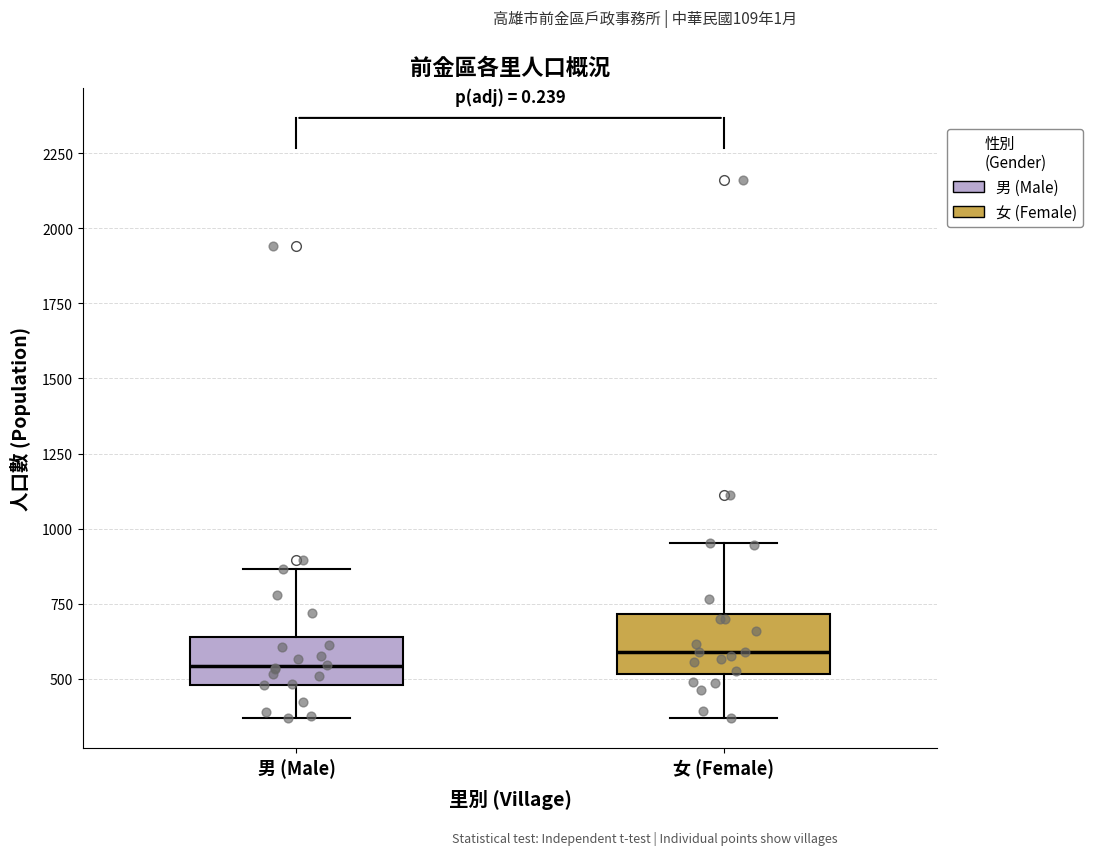

Where is the upper edge of the box for 男 (Male) on the y-axis? The values are not printed on the chart, so give them approximately, as read against the axis.

650